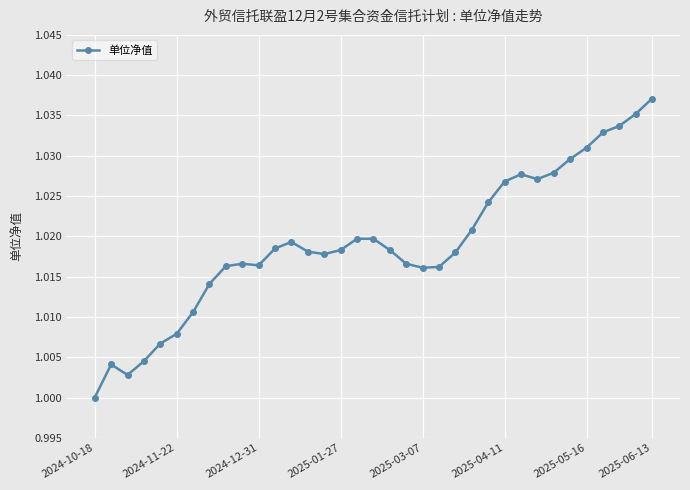

True or false: the data has more than 1 interior local peaks.

True